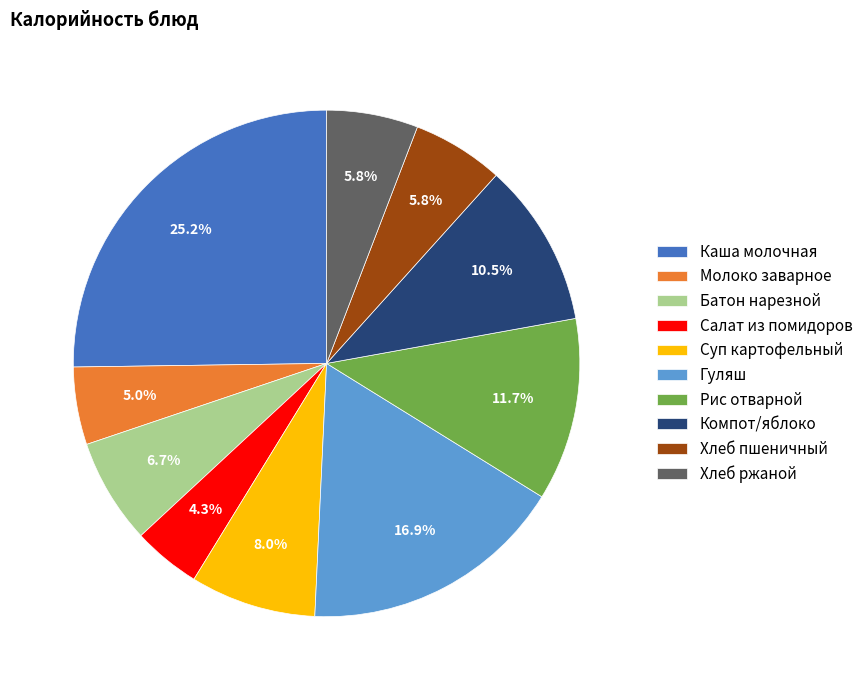

To the nearest percent, what is the difference between the largest and smallest slice percentages?

21%